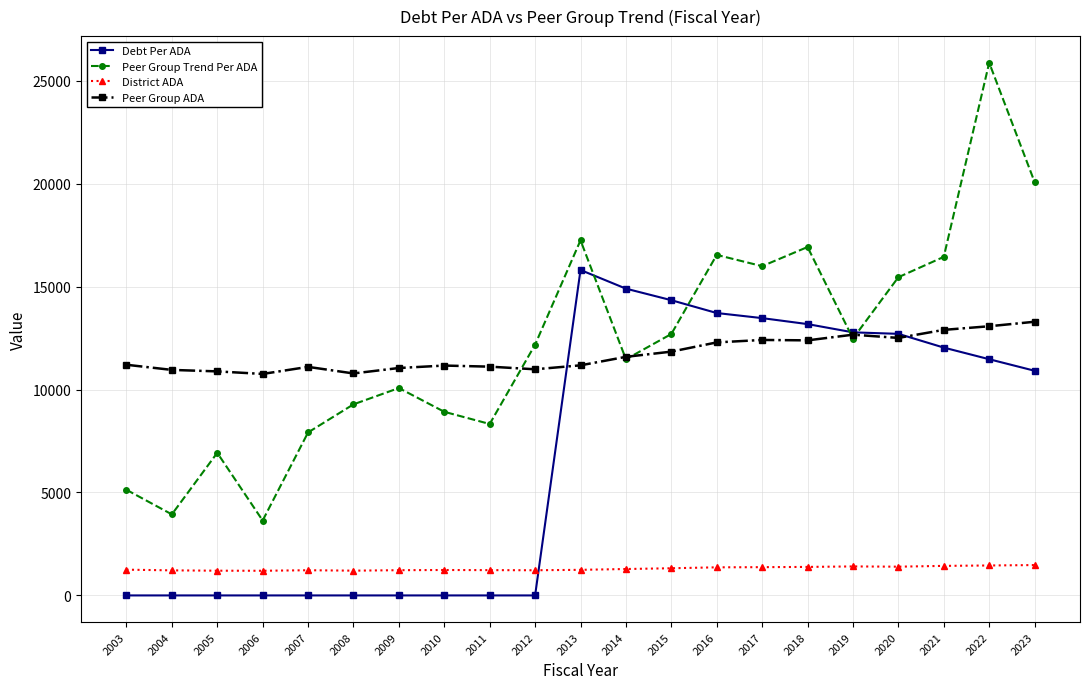

At how many categories does at least one series exceed 6315?

21